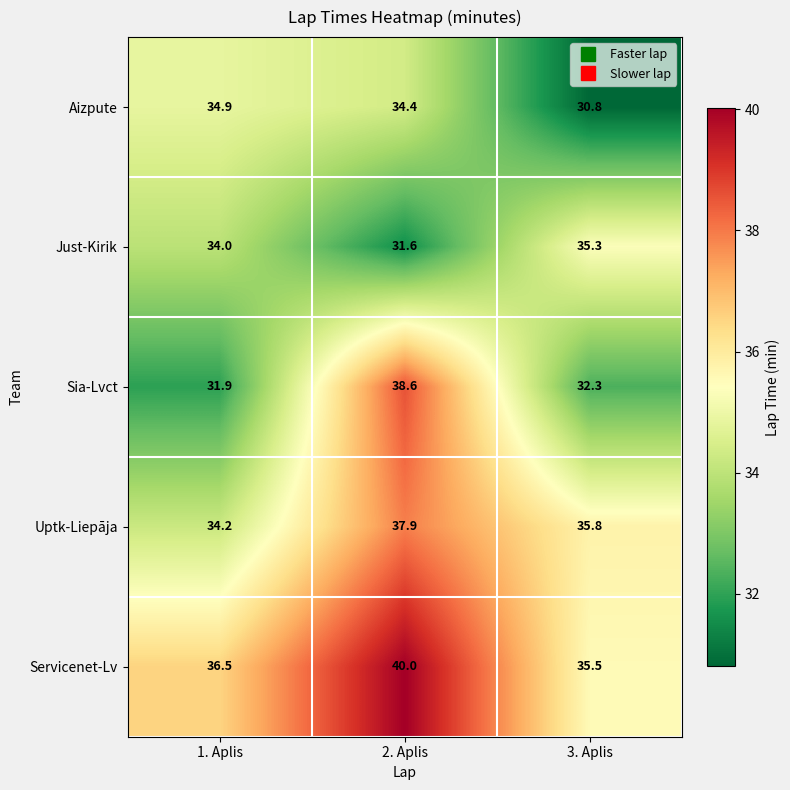

Which series changed the most between 1. Aplis and 2. Aplis?

Sia-Lvct